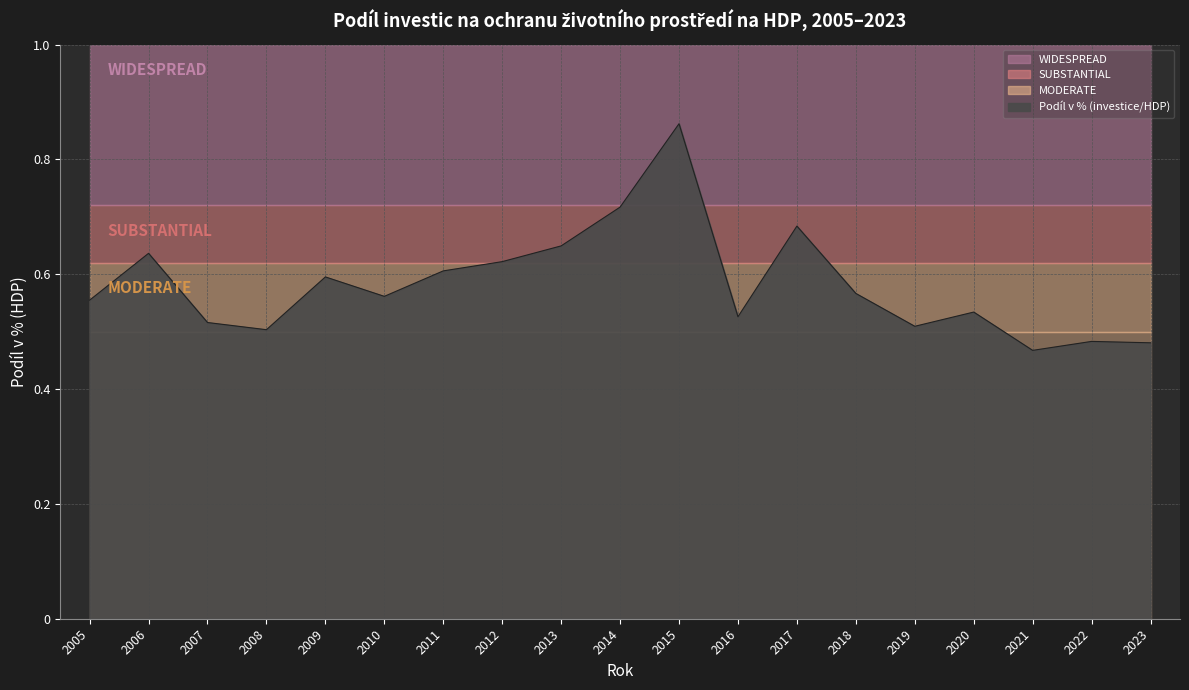

Reading left to right, what are all the values shown in this chart?

2005=0.6	2006=0.6	2007=0.5	2008=0.5	2009=0.6	2010=0.6	2011=0.6	2012=0.6	2013=0.6	2014=0.7	2015=0.9	2016=0.5	2017=0.7	2018=0.6	2019=0.5	2020=0.5	2021=0.5	2022=0.5	2023=0.5